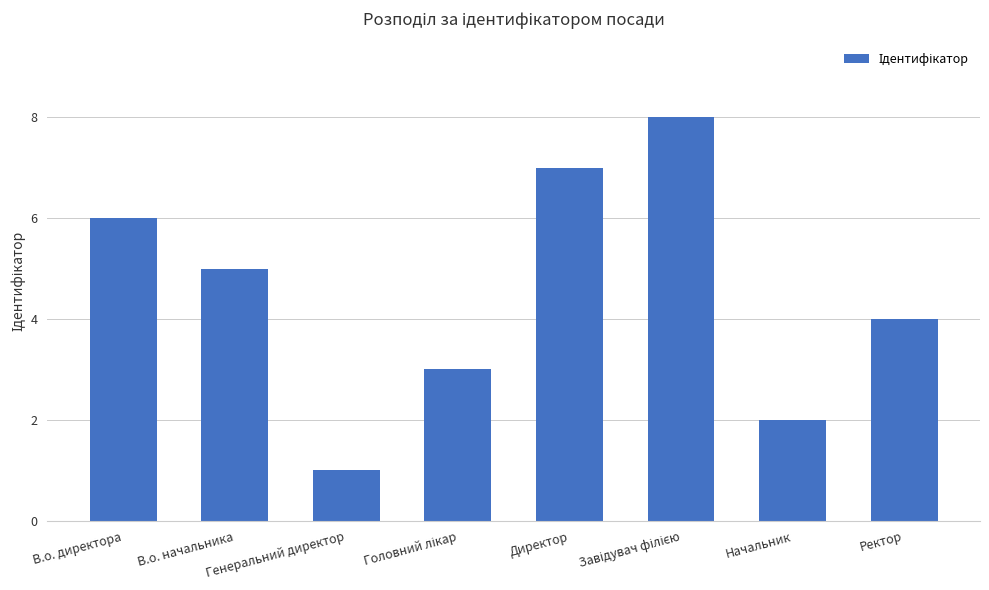

What is the difference between the maximum and second lowest values?

6